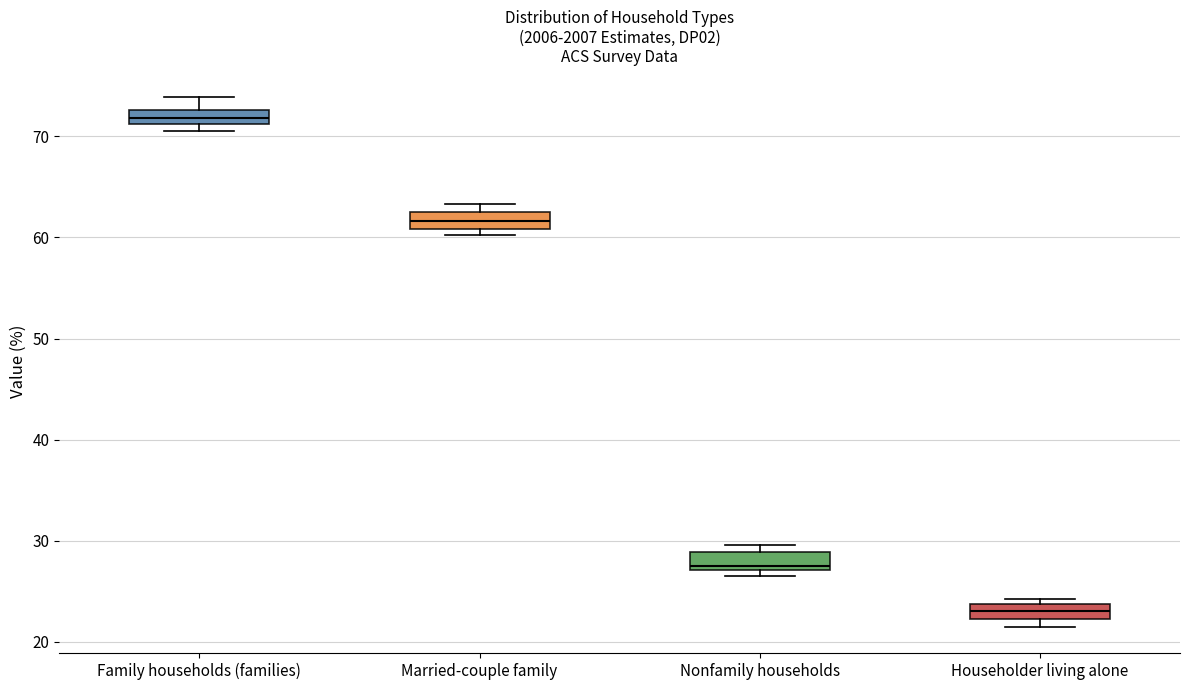

Where is the upper edge of the box for Householder living alone on the y-axis? The values are not printed on the chart, so give them approximately, as read against the axis.

24